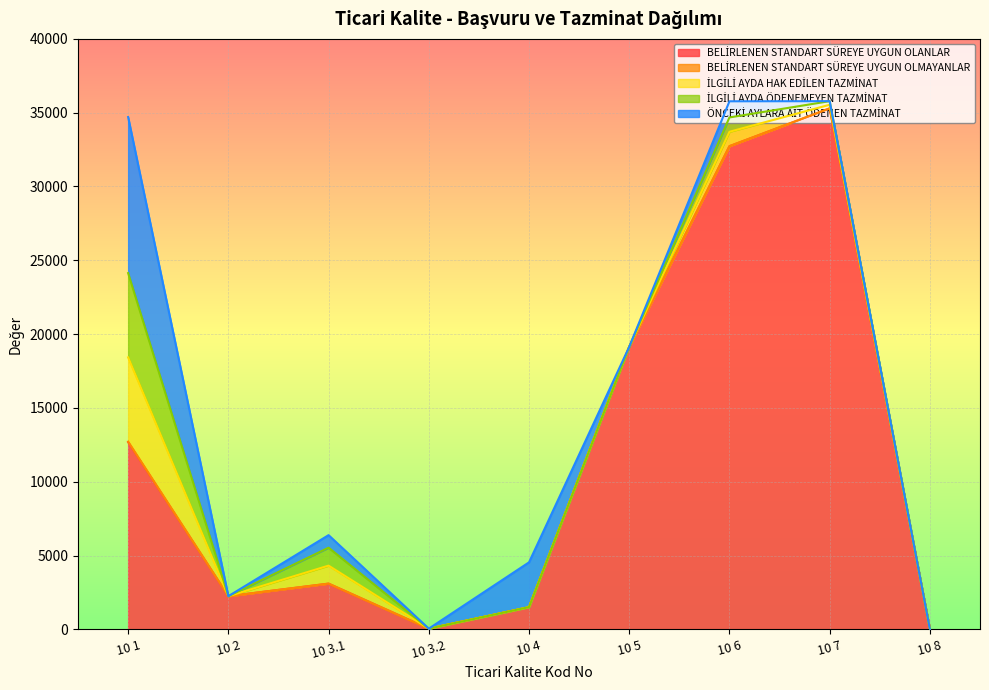

Reading left to right, transcribe all the data shown in this chart.

BELİRLENEN STANDART SÜREYE UYGUN OLANLAR: 12679.0	2246.0	3094.0	47.0	1502.0	19140.0	32730.0	35293.0	7.0
BELİRLENEN STANDART SÜREYE UYGUN OLMAYANLAR: 34.0	0.0	7.0	0.0	1.0	0.0	5.0	2.0	0.0
İLGİLİ AYDA HAK EDİLEN TAZMİNAT: 5710.5	0.0	1215.0	0.0	0.0	0.0	972.0	243.0	0.0
İLGİLİ AYDA ÖDENEMEYEN TAZMİNAT: 5710.5	0.0	1215.0	0.0	0.0	0.0	972.0	243.0	0.0
ÖNCEKİ AYLARA AİT ÖDENEN TAZMİNAT: 10570.5	0.0	850.5	0.0	3036.0	0.0	1093.5	0.0	0.0